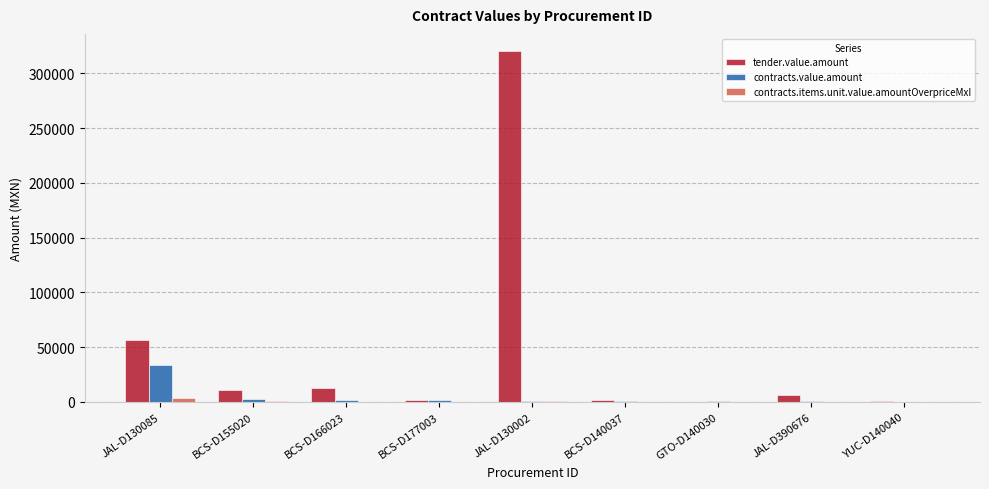

What is the total value across all series at JAL-D130085?

94121.7